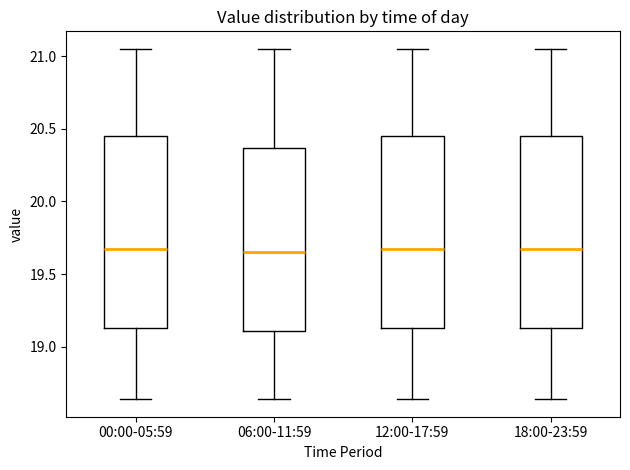

Reading left to right, transcribe this box plot: for each box, give where its median line is, the range the box spans, and where its two whiskers end, as read against the y-axis. The values are not printed on the chart, so give them approximately, as read against the axis.

00:00-05:59: median 19.70, box 19.15 to 20.45, whiskers 18.65 to 21.05
06:00-11:59: median 19.65, box 19.10 to 20.35, whiskers 18.65 to 21.05
12:00-17:59: median 19.70, box 19.15 to 20.45, whiskers 18.65 to 21.05
18:00-23:59: median 19.70, box 19.15 to 20.45, whiskers 18.65 to 21.05